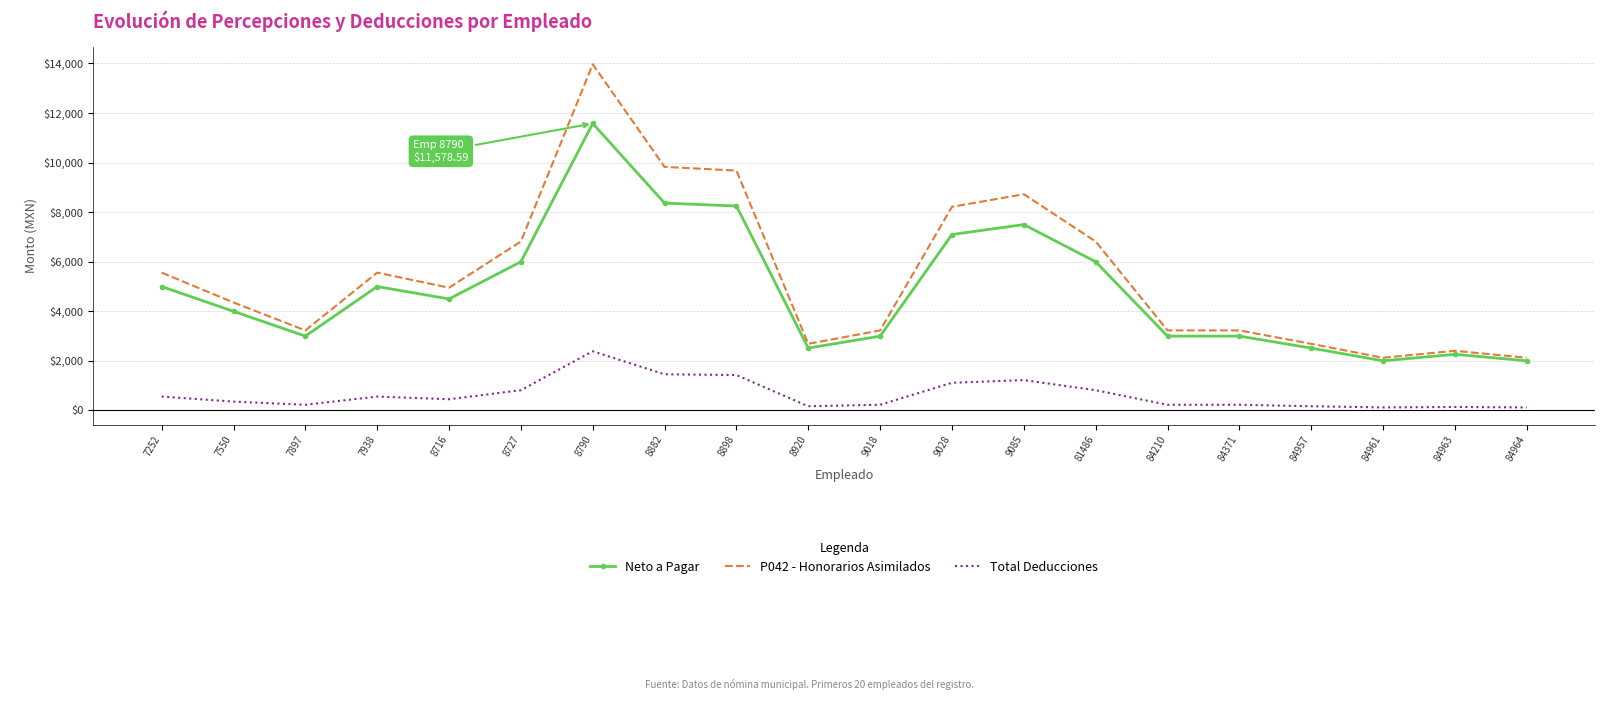

What is the highest value of the P042 - Honorarios Asimilados series?

13967.4